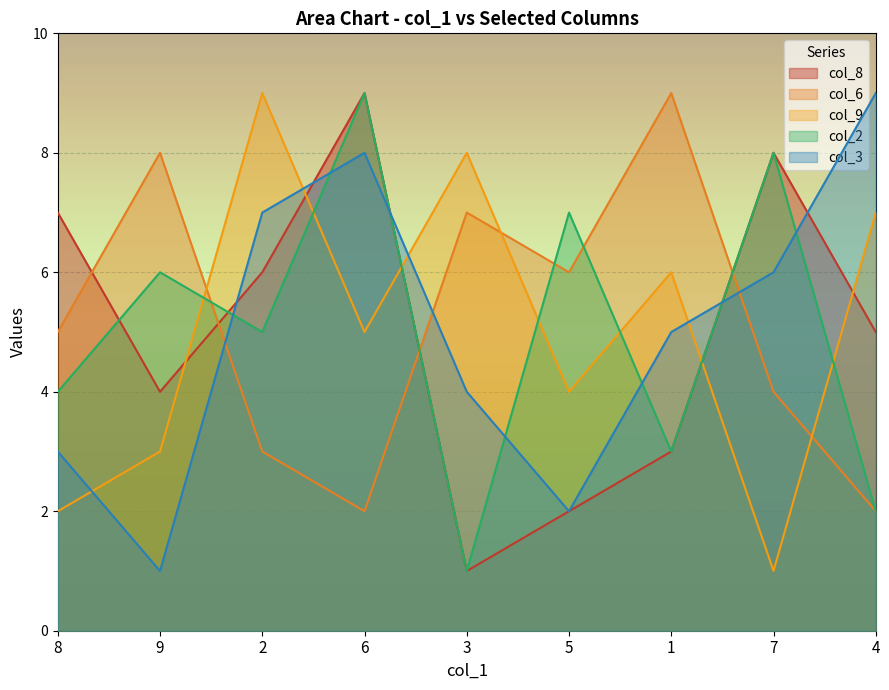

List the labels in order of col_3 value, largest first.

4, 6, 2, 7, 1, 3, 8, 5, 9